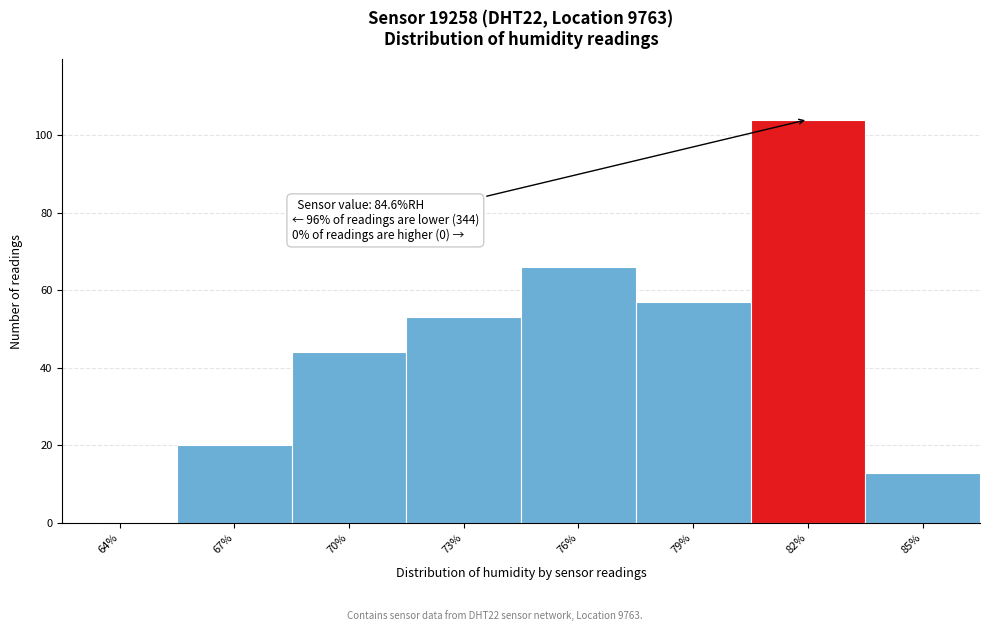

Reading left to right, list all the values displayed in this chart.

64%=0	67%=20	70%=44	73%=53	76%=66	79%=57	82%=104	85%=13